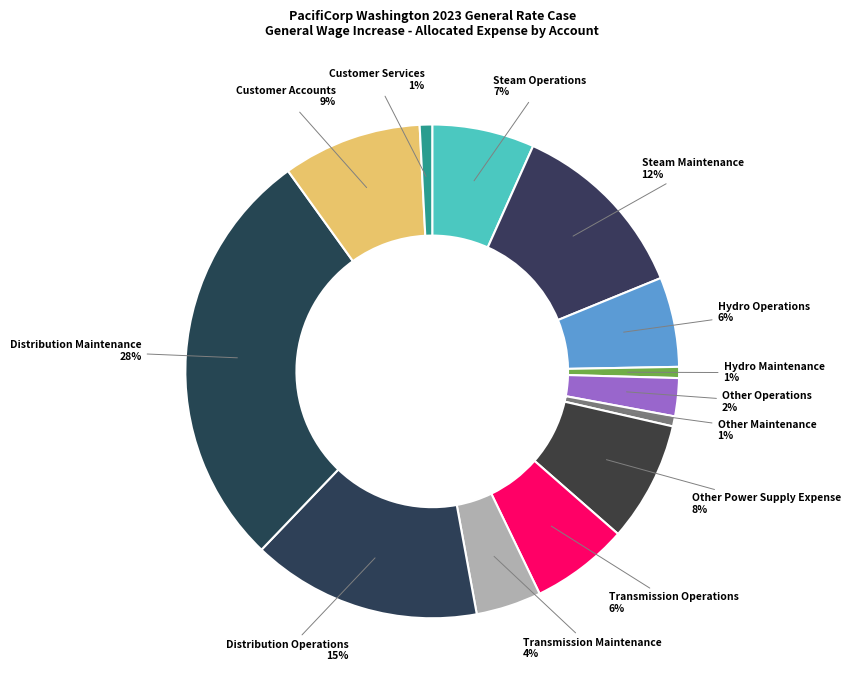

Which has a higher value, Transmission Maintenance 4% or Hydro Operations 6%?

Hydro Operations 6%